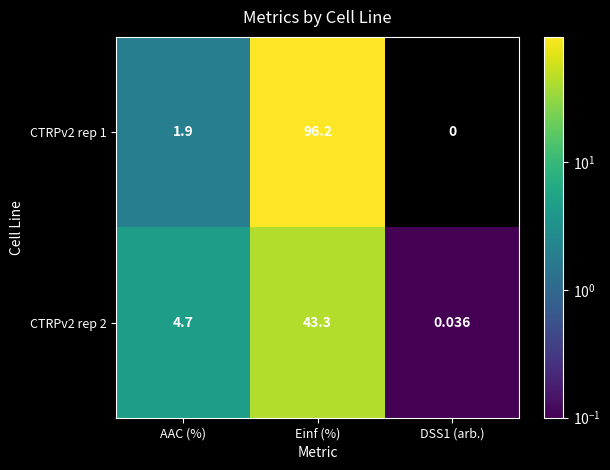

List the series in order of their peak value, highest first.

CTRPv2 rep 1, CTRPv2 rep 2